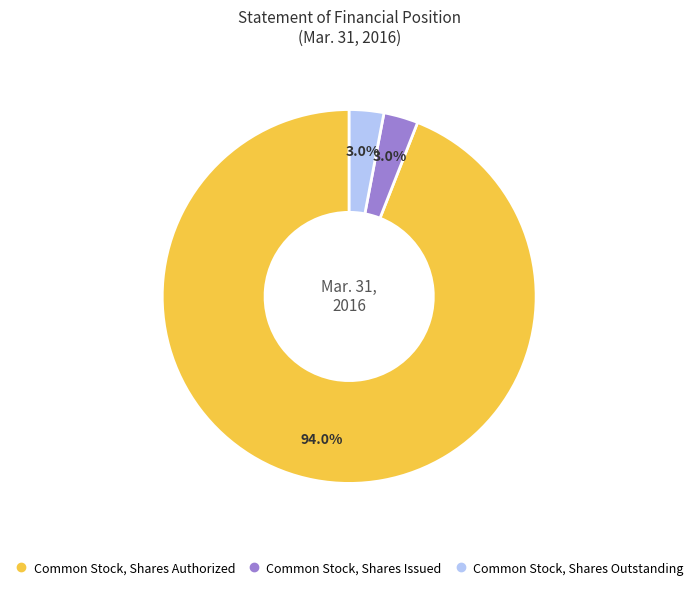

Which has a higher value, Common Stock, Shares Issued or Common Stock, Shares Authorized?

Common Stock, Shares Authorized